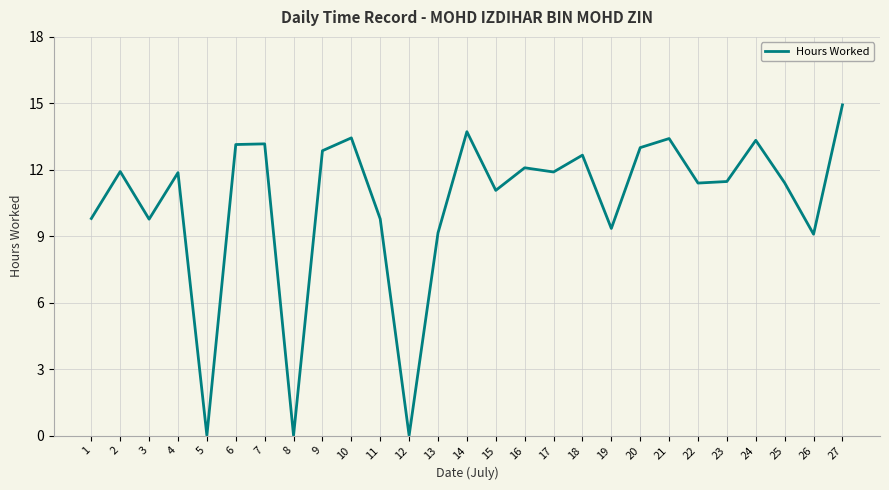

What is the difference between the maximum and minimum values?

14.9